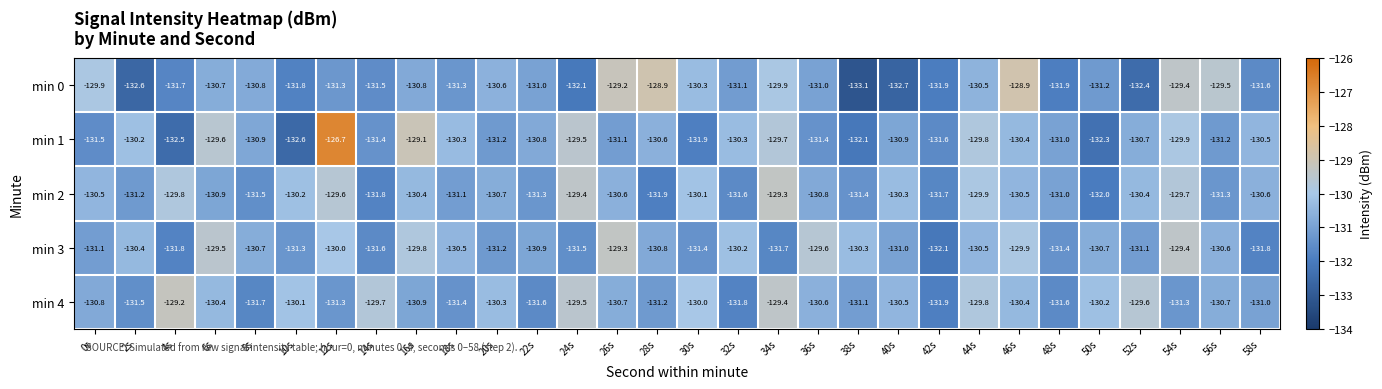

Rank the series at 10s from lowest to highest value.

min 1, min 0, min 3, min 2, min 4